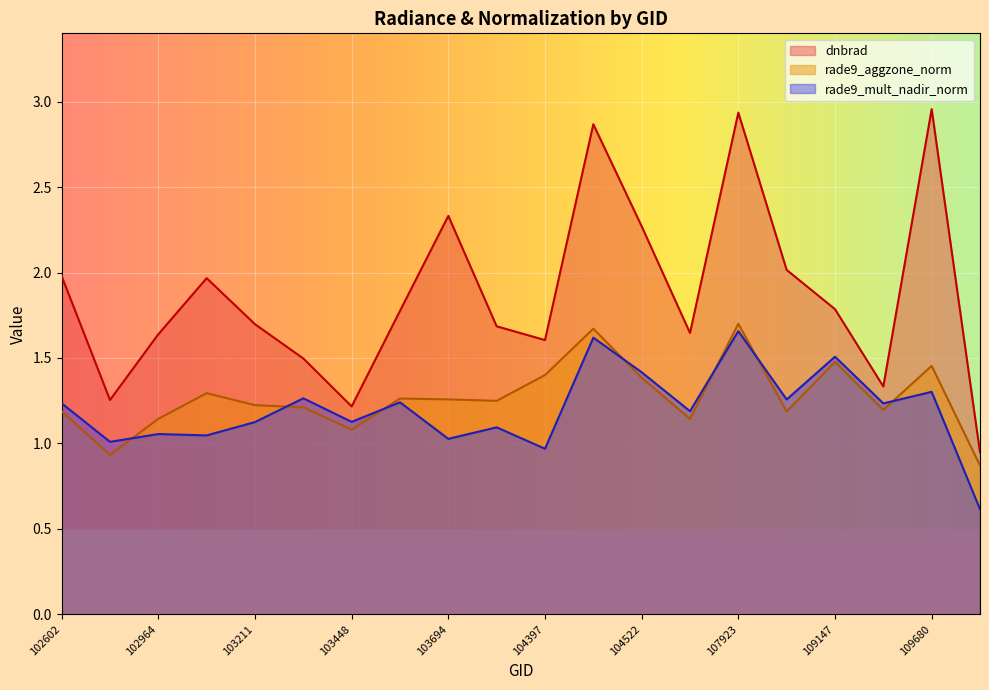

Reading left to right, list all the values displayed in this chart.

dnbrad: 102602=2.0	102845=1.3	102964=1.6	103092=2.0	103211=1.7	103330=1.5	103448=1.2	103566=1.8	103694=2.3	103811=1.7	104397=1.6	104405=2.9	104522=2.3	107562=1.6	107923=2.9	108090=2.0	109147=1.8	109320=1.3	109680=3.0	115692=0.9
rade9_aggzone_norm: 102602=1.2	102845=0.9	102964=1.1	103092=1.3	103211=1.2	103330=1.2	103448=1.1	103566=1.3	103694=1.3	103811=1.2	104397=1.4	104405=1.7	104522=1.4	107562=1.1	107923=1.7	108090=1.2	109147=1.5	109320=1.2	109680=1.5	115692=0.9
rade9_mult_nadir_norm: 102602=1.2	102845=1.0	102964=1.1	103092=1.0	103211=1.1	103330=1.3	103448=1.1	103566=1.2	103694=1.0	103811=1.1	104397=1.0	104405=1.6	104522=1.4	107562=1.2	107923=1.7	108090=1.3	109147=1.5	109320=1.2	109680=1.3	115692=0.6